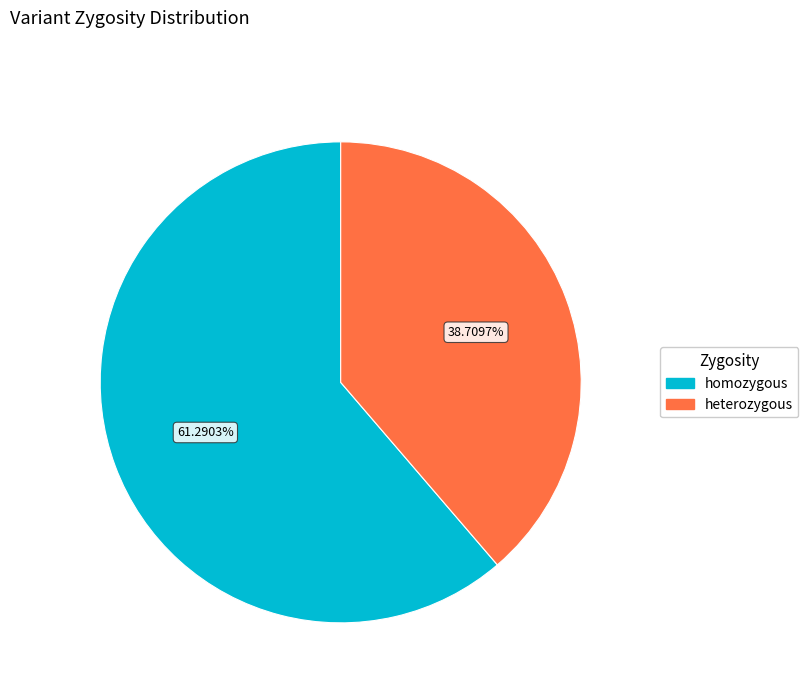

How much of the chart is everything except homozygous?

38.7%